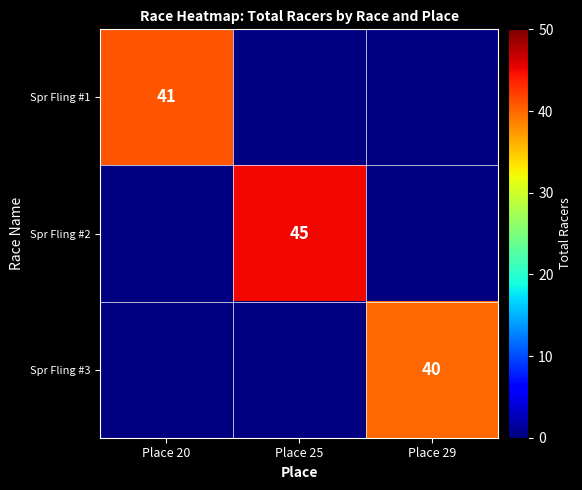

Is it true that Spr Fling #3 equals 11.8 at Place 29?

False